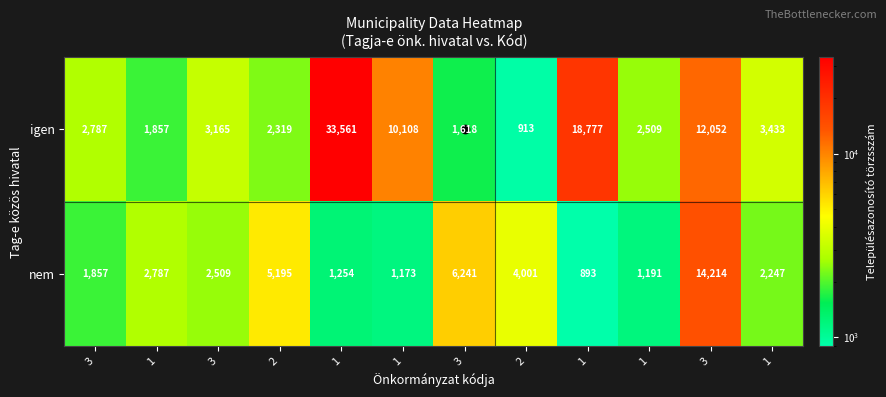

How many values in the igen series are below 3165?

6